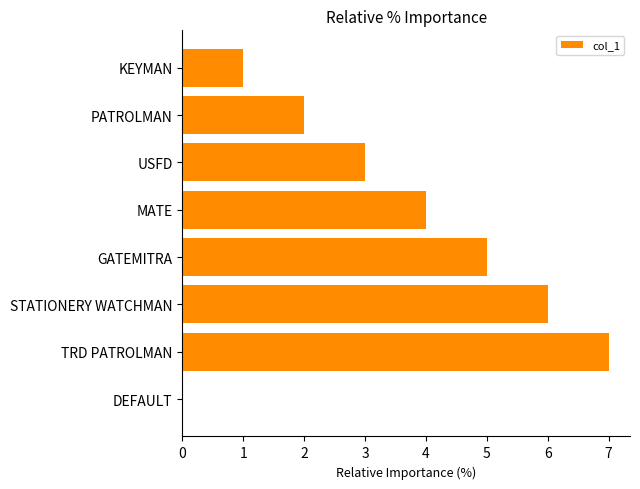

Which label corresponds to the largest value in the chart?

TRD PATROLMAN